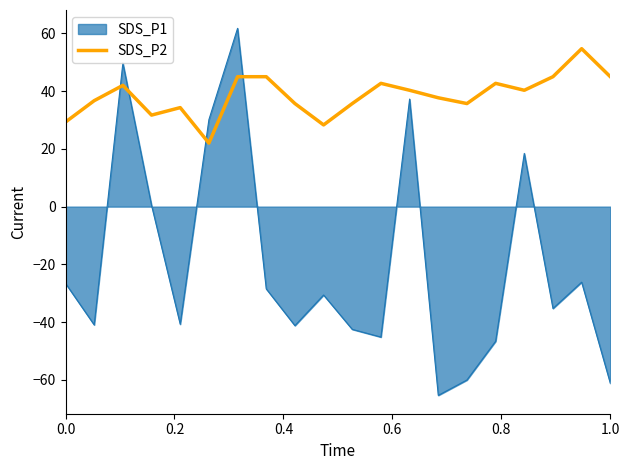

Rank the series by their average value, from lowest to highest.

SDS_P1, SDS_P2